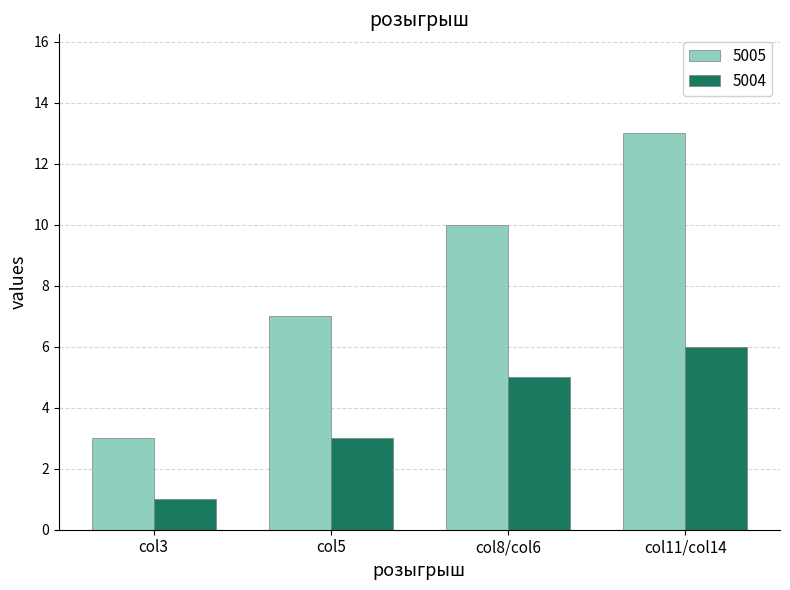

Where is 5005 nearest to the value 8?

col5